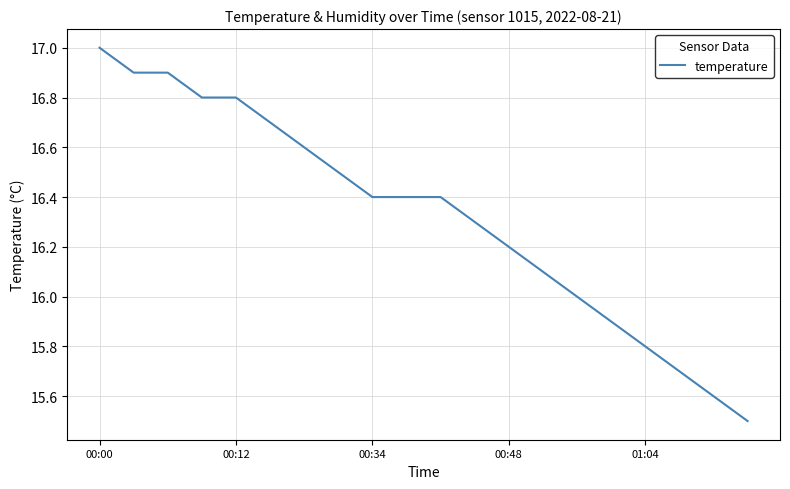

Count the number of data series in this chart.

1